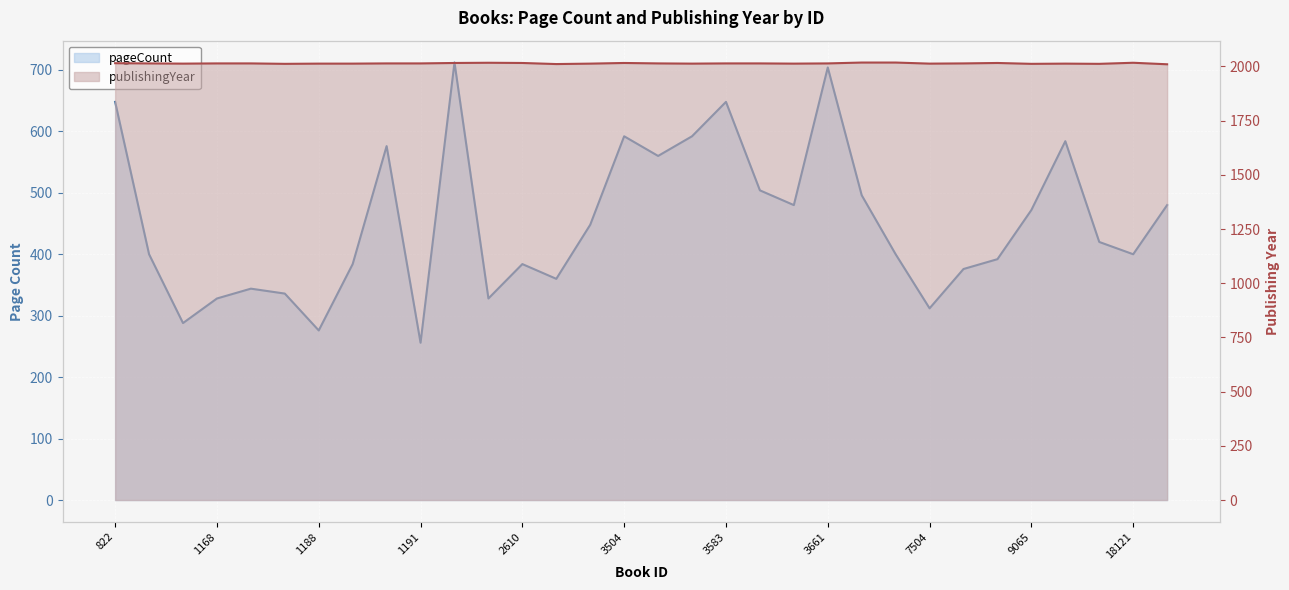

True or false: pageCount and publishingYear intersect in this chart.

False